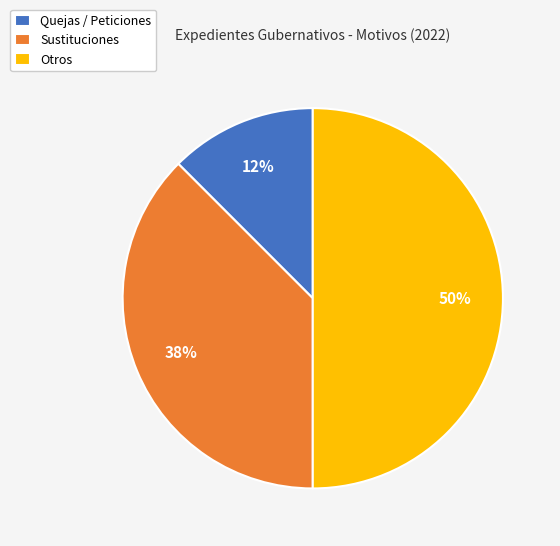

Does Sustituciones represent more than half of the total?

No